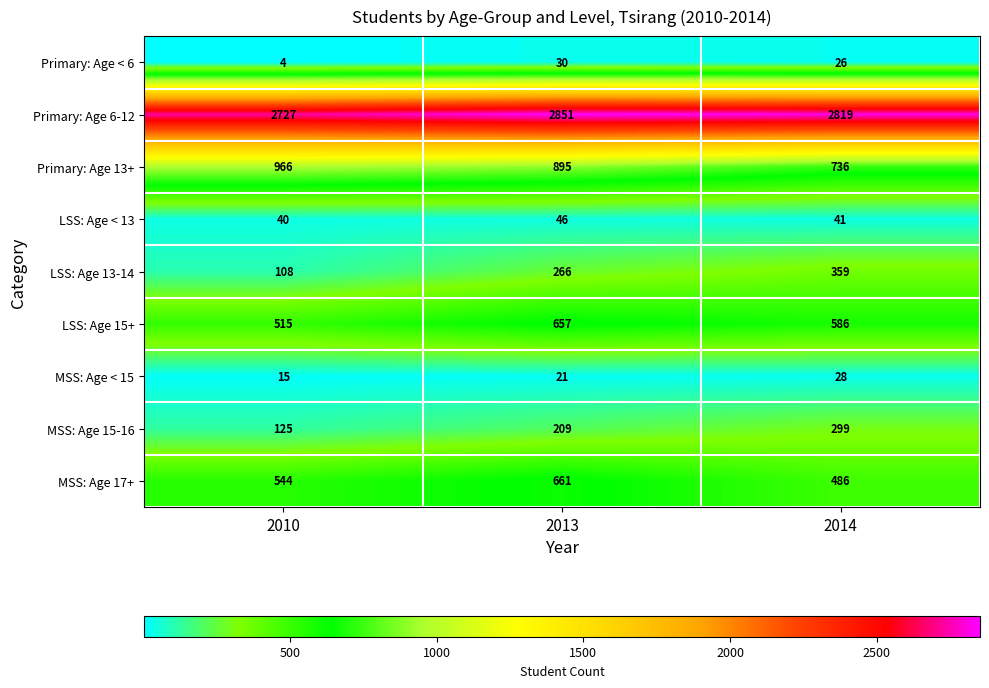

How many categories are shown in the chart?

3